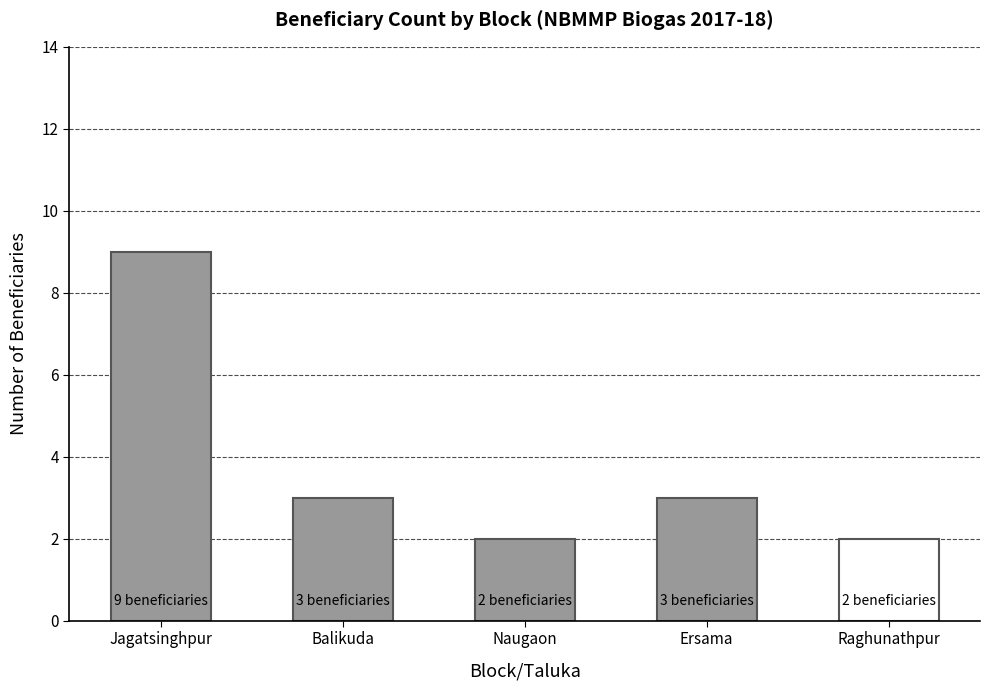

What is the sum of all values?

19